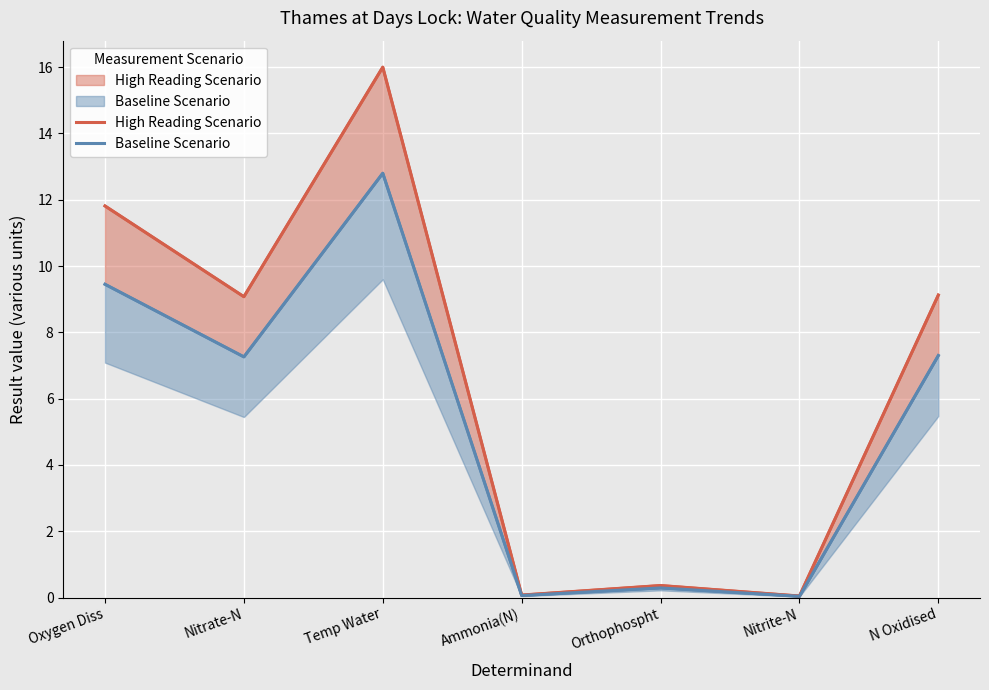

True or false: High Reading Scenario and Baseline Scenario cross at least once.

False